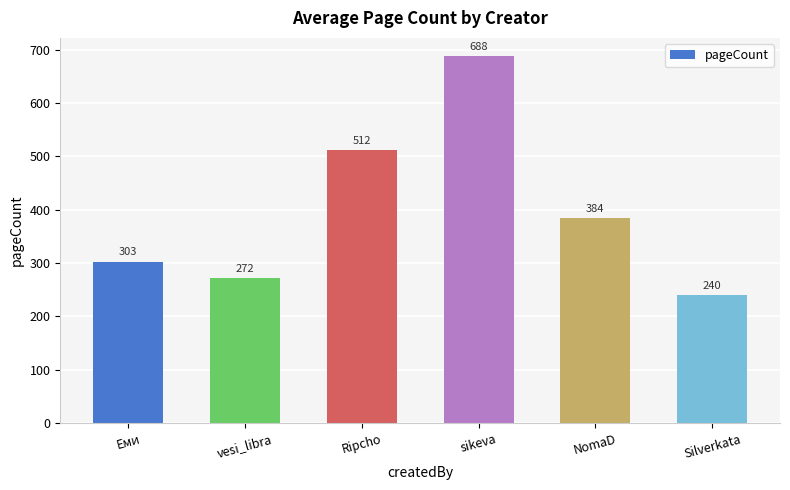

List the labels in order of value, smallest first.

Silverkata, vesi_libra, Еми, NomaD, Ripcho, sikeva